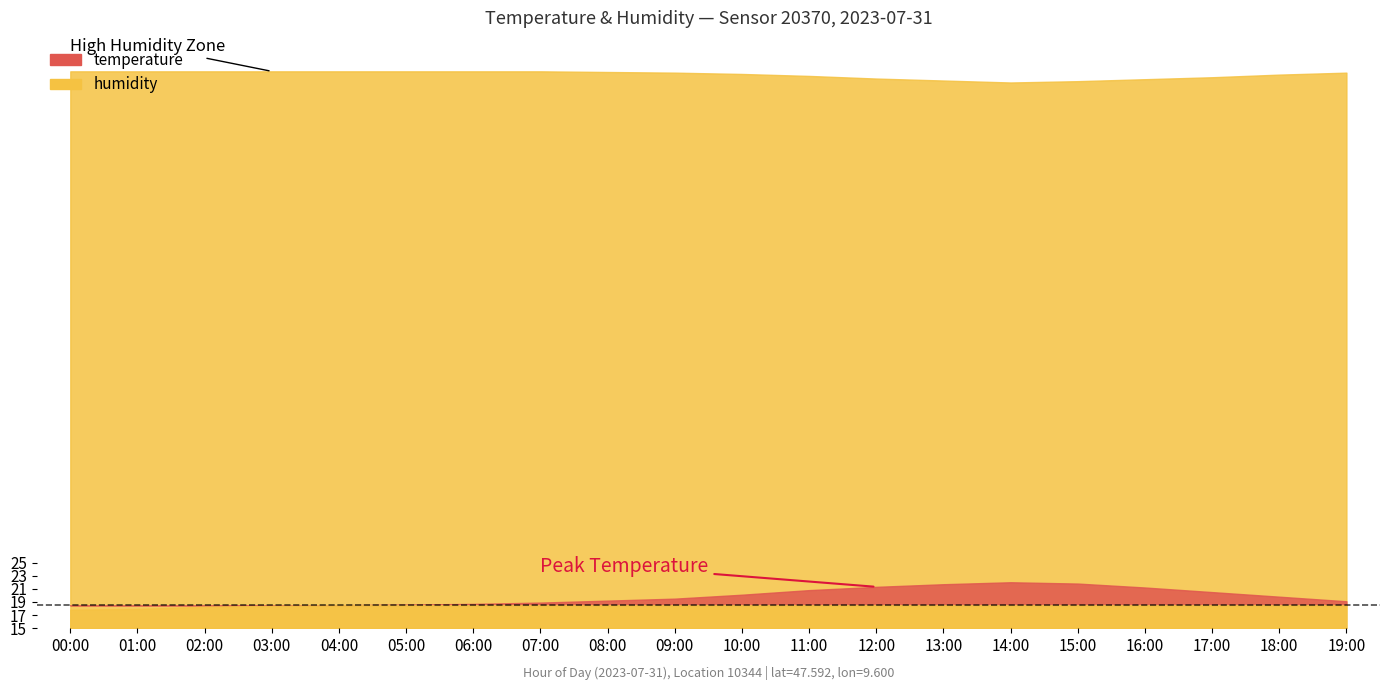

The temperature series shows 30.6 at 03:00. True or false?

False